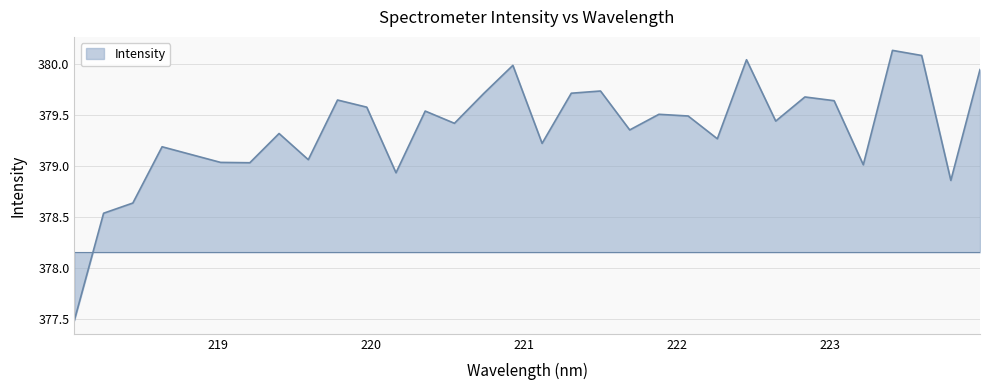

What is the minimum value shown in the chart?

377.5